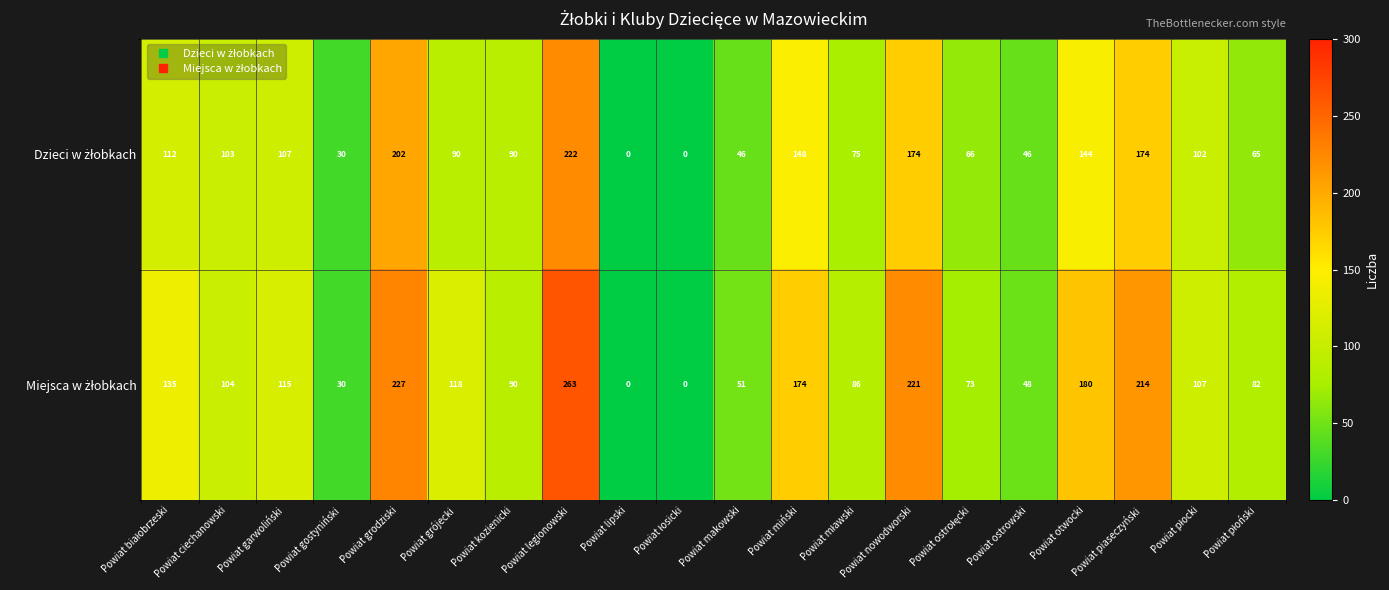

Which category has the highest value across all series?

Powiat legionowski